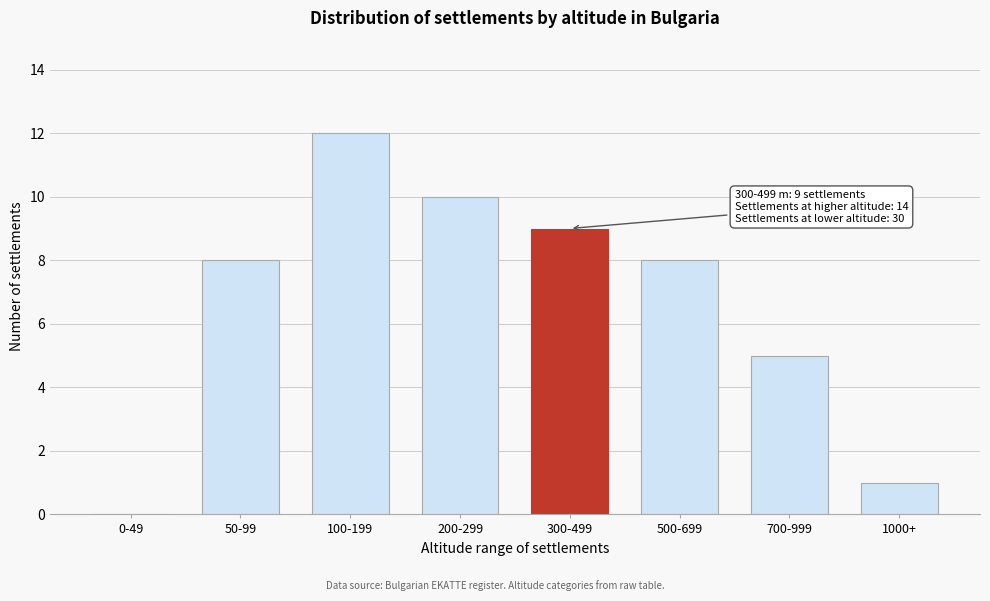

Reading left to right, transcribe all the data shown in this chart.

0-49=0	50-99=8	100-199=12	200-299=10	300-499=9	500-699=8	700-999=5	1000+=1